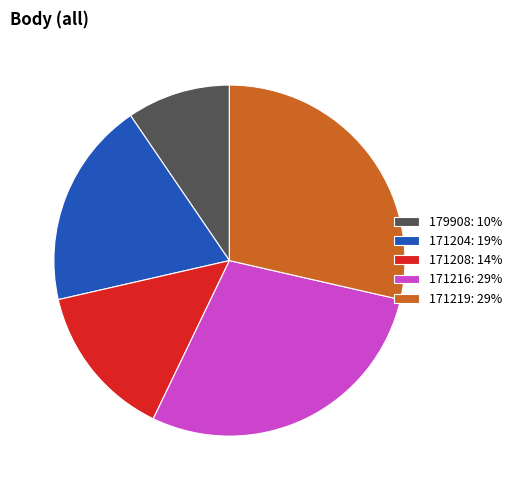

Approximately how many times larger is the value at 171219: 29% compared to 171204: 19%?

1.5